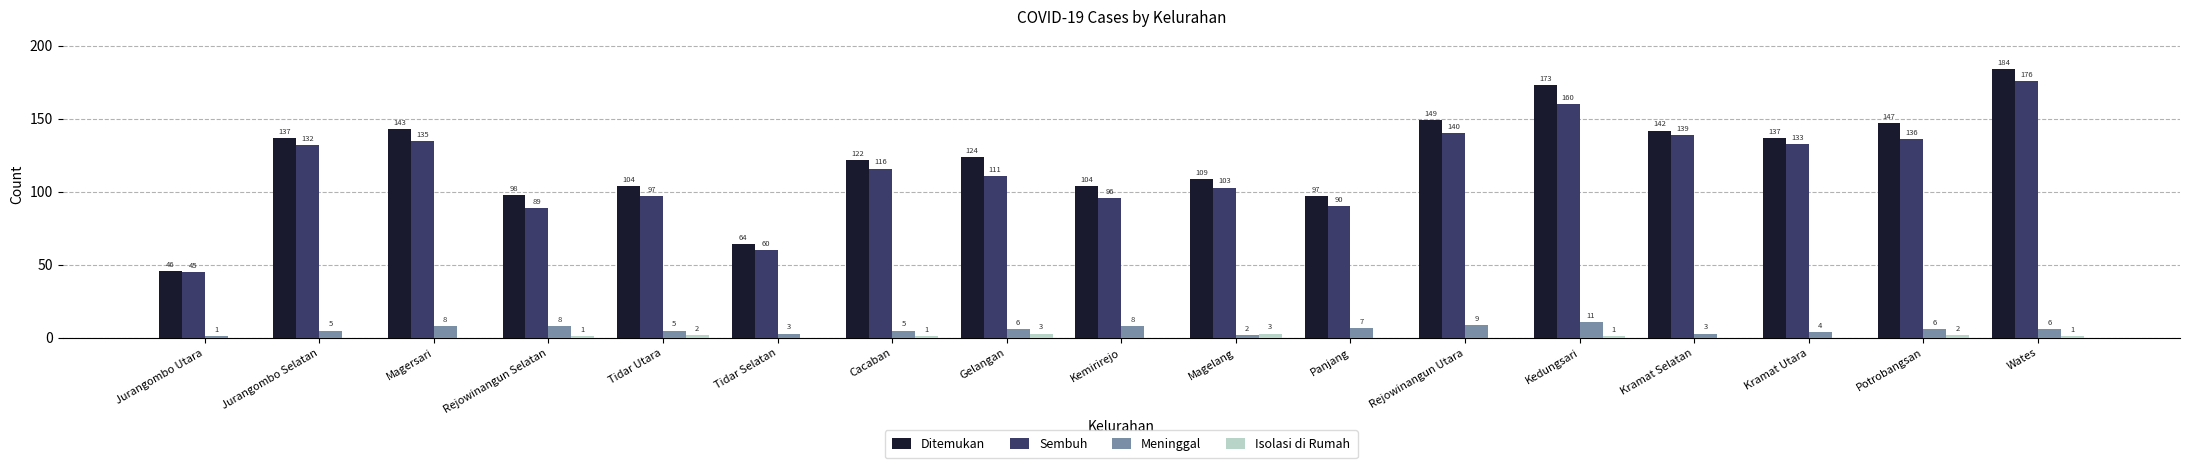

What is the approximate value of Sembuh at Kedungsari, to the nearest 5?

160